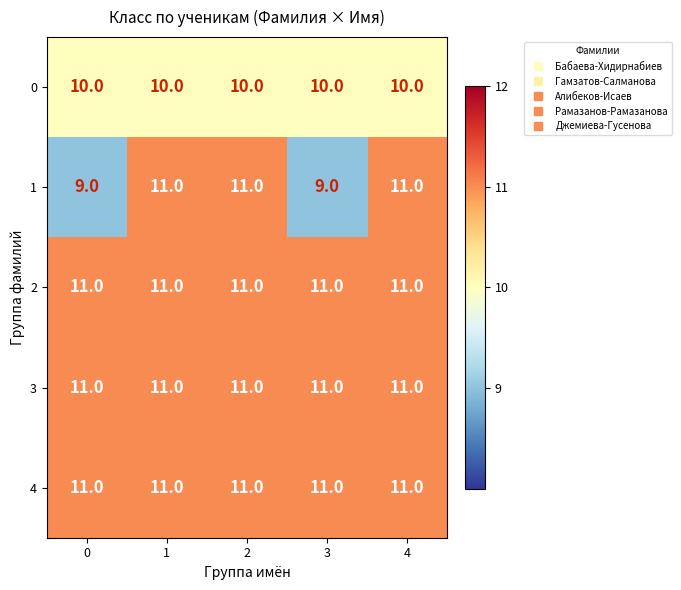

Reading right to left, what are all the values shown in this chart?

0: 10	10	10	10	10
1: 11	9	11	11	9
2: 11	11	11	11	11
3: 11	11	11	11	11
4: 11	11	11	11	11